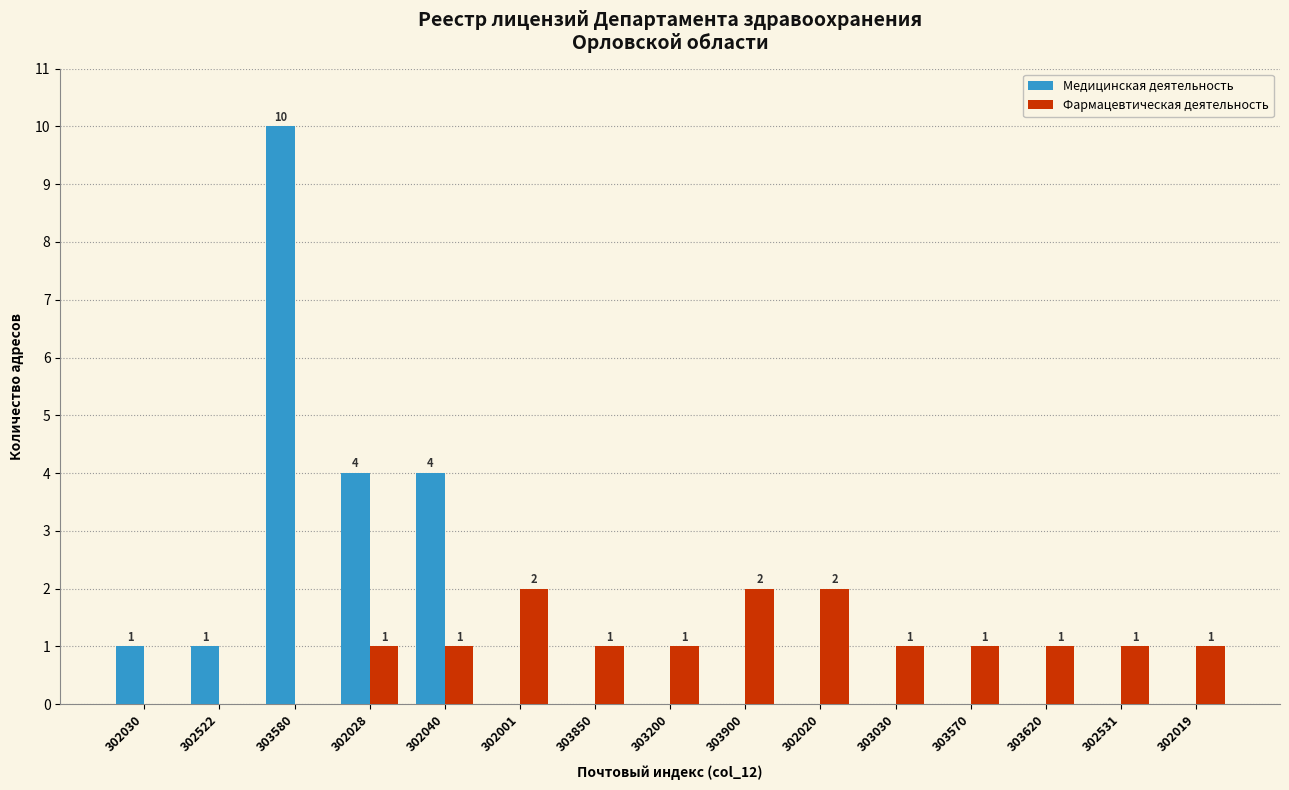

Which label corresponds to the largest value in the chart?

303580